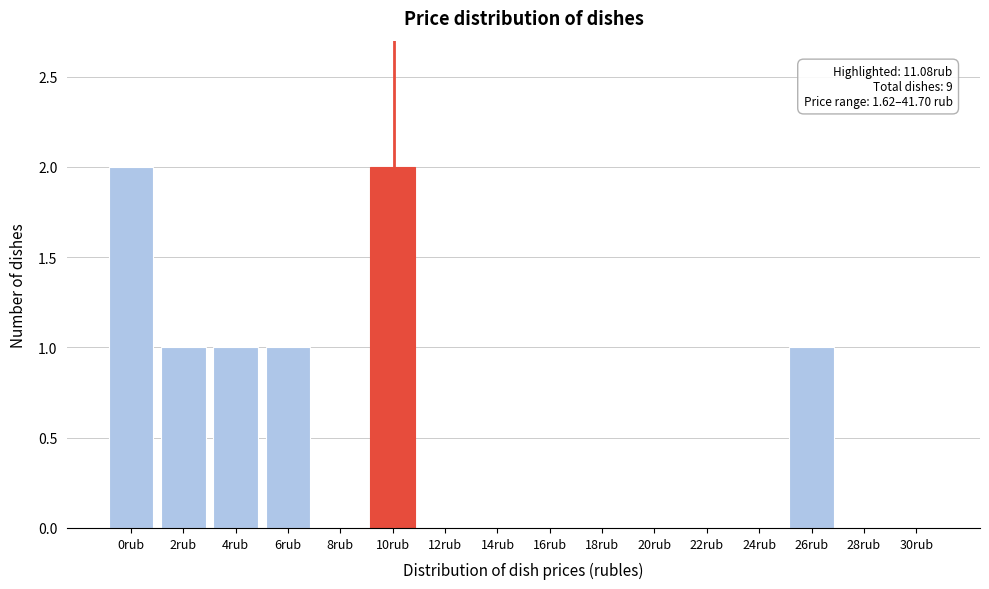

Reading left to right, transcribe all the data shown in this chart.

0rub=2	2rub=1	4rub=1	6rub=1	8rub=0	10rub=2	12rub=0	14rub=0	16rub=0	18rub=0	20rub=0	22rub=0	24rub=0	26rub=1	28rub=0	30rub=0